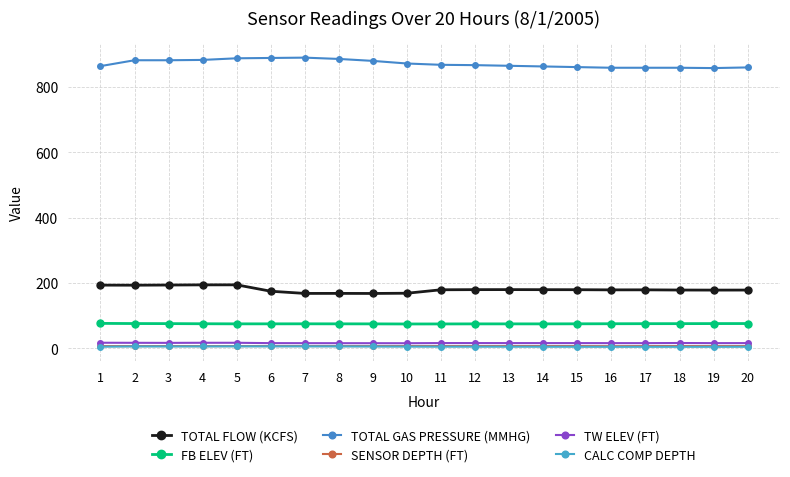

At which category does FB ELEV (FT) reach its first local valley?

10